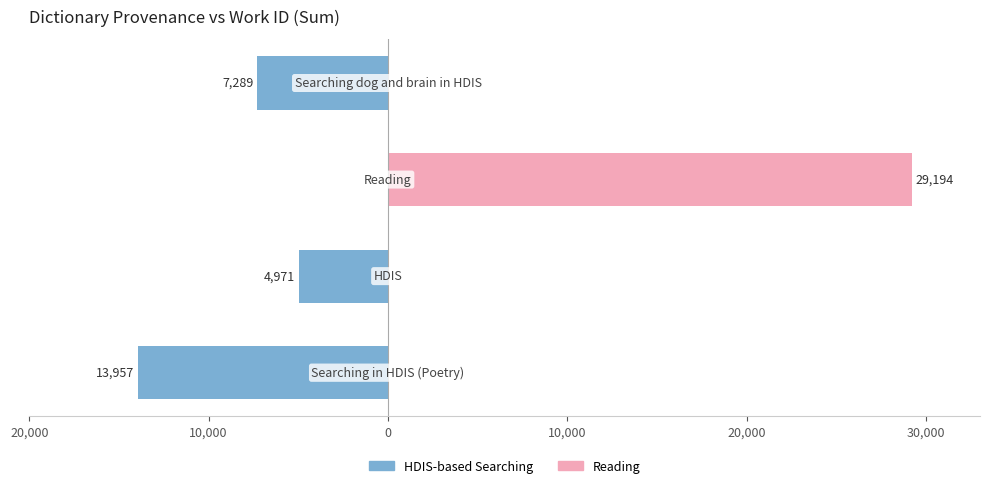

What is the smallest value displayed?

-13957